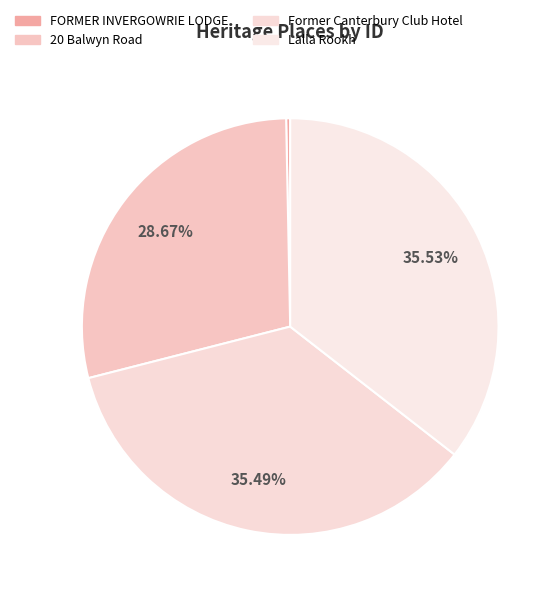

To the nearest percent, what is the difference between the largest and smallest slice percentages?

35%